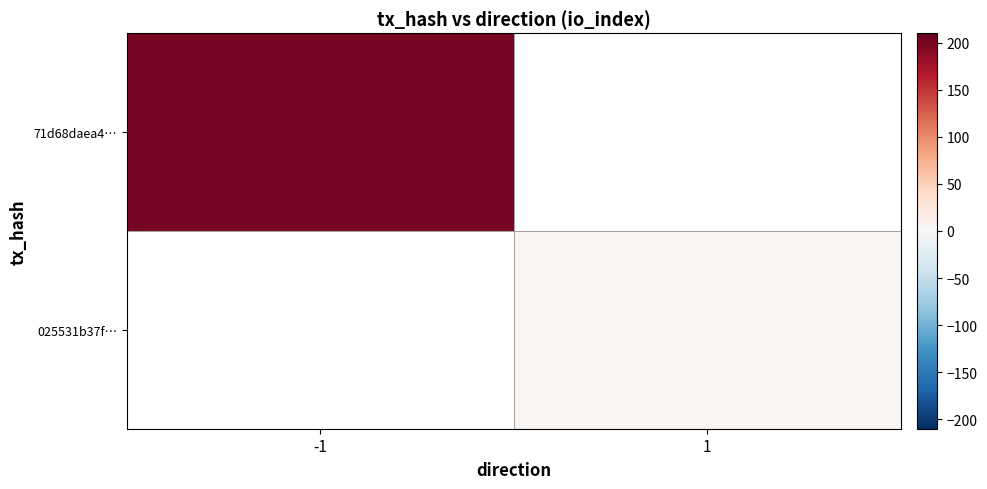

At how many categories does at least one series exceed 37?

1